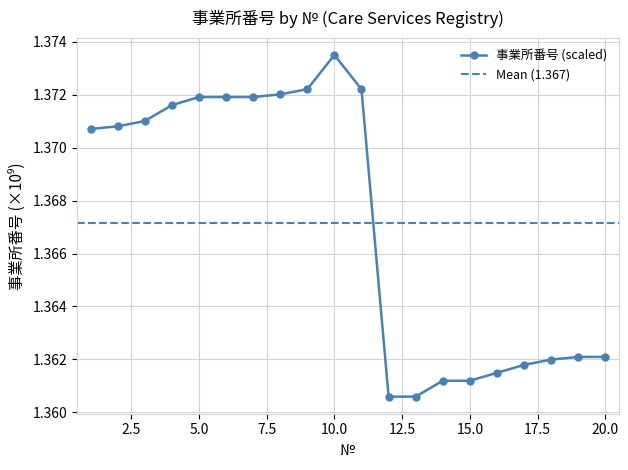

Where is the first local maximum?

10